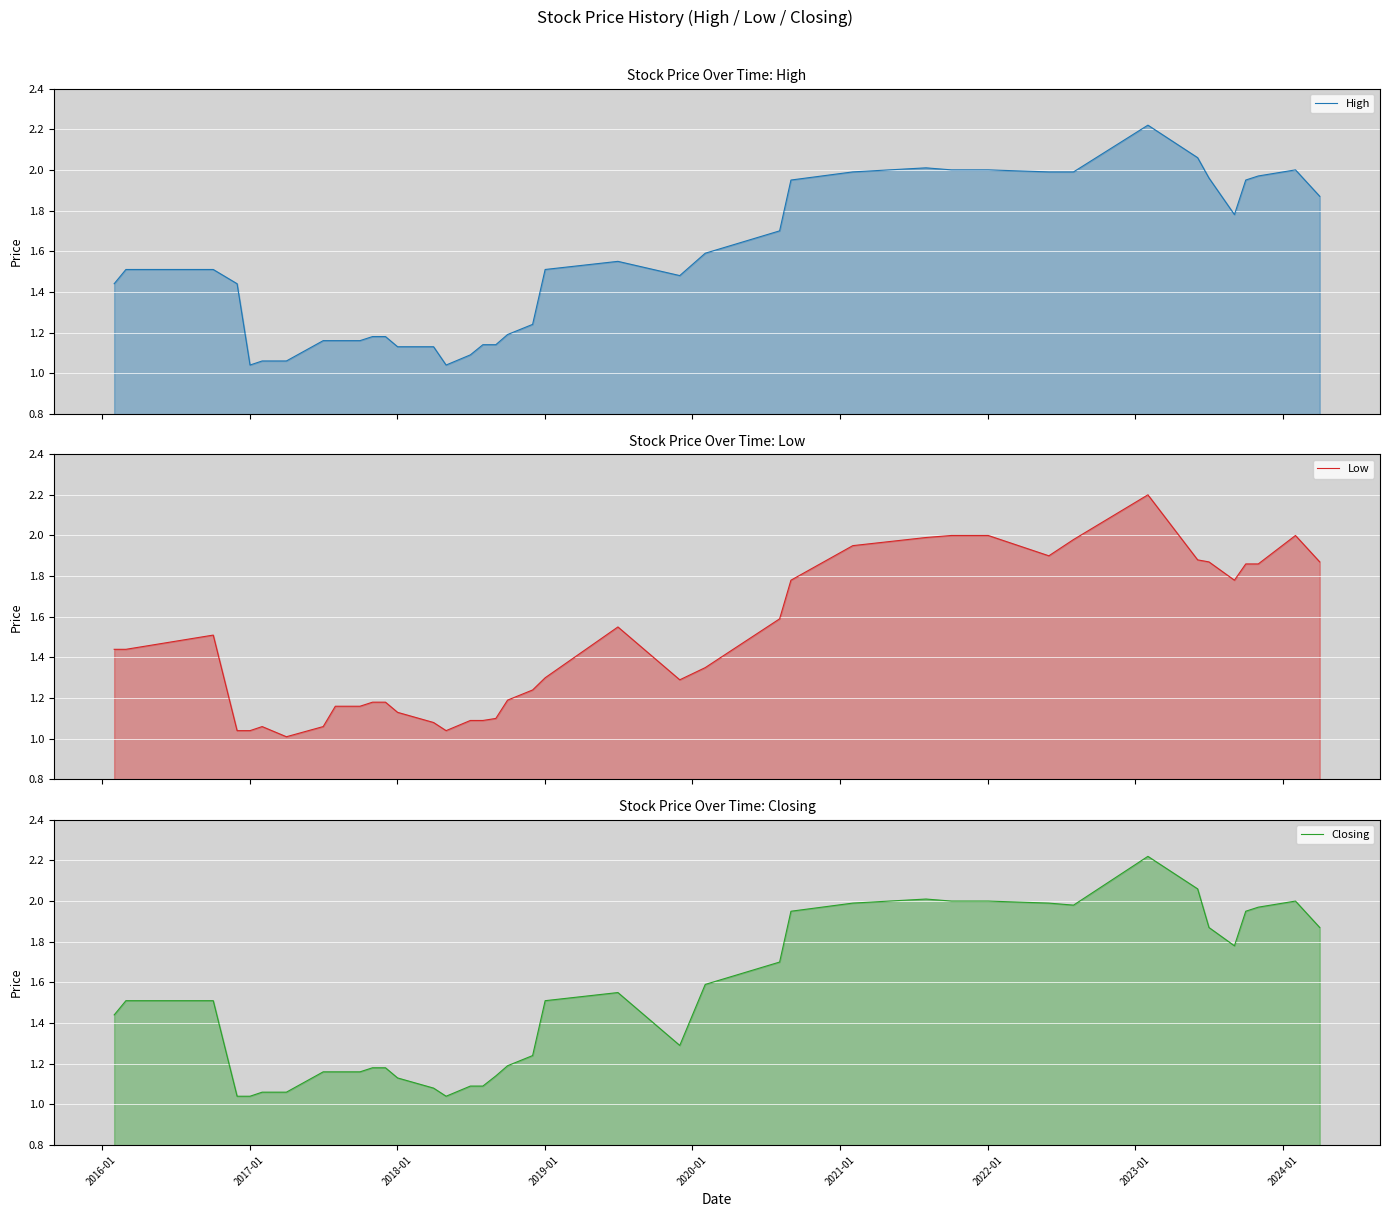

What is the maximum value for Low?

2.2